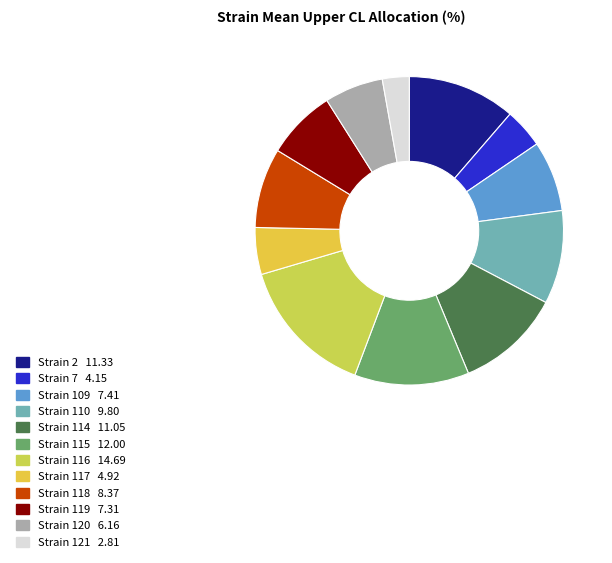

Rank the categories by value from highest to lowest.

116, 115, 2, 114, 110, 118, 109, 119, 120, 117, 7, 121